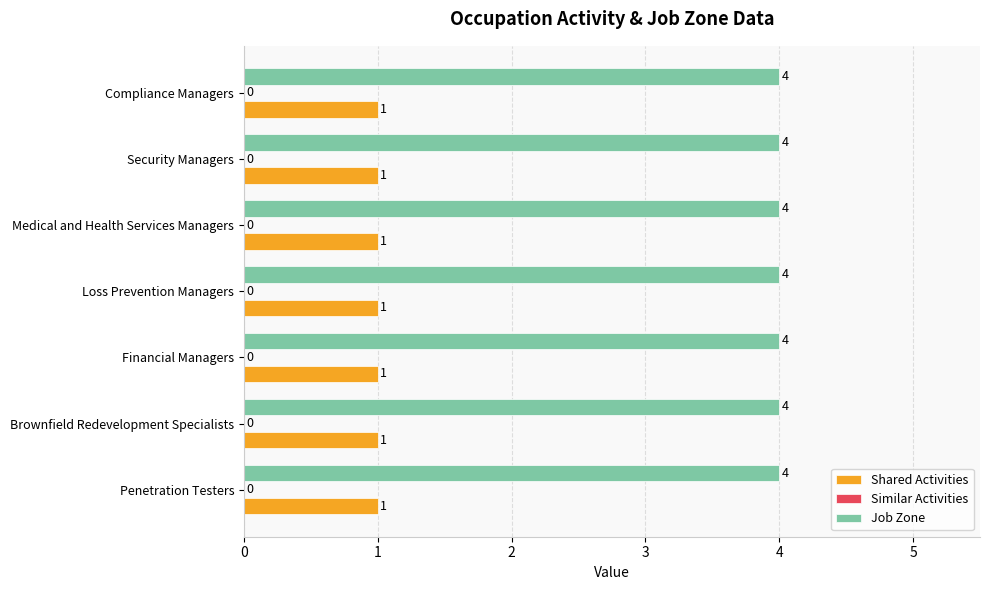

What is the sum of the Job Zone values at Compliance Managers and Penetration Testers?

8